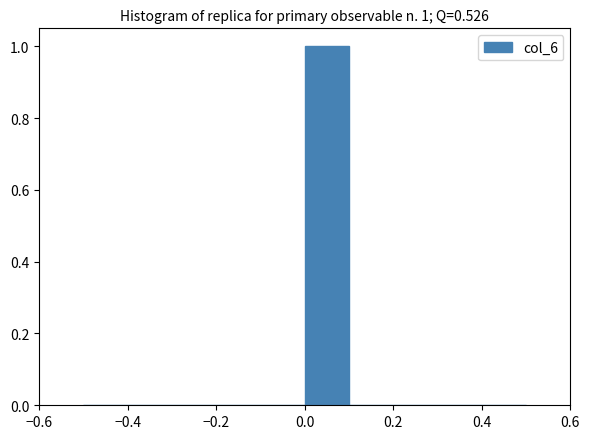

Which range on the x-axis has the tallest bar?

0.0 to 0.1